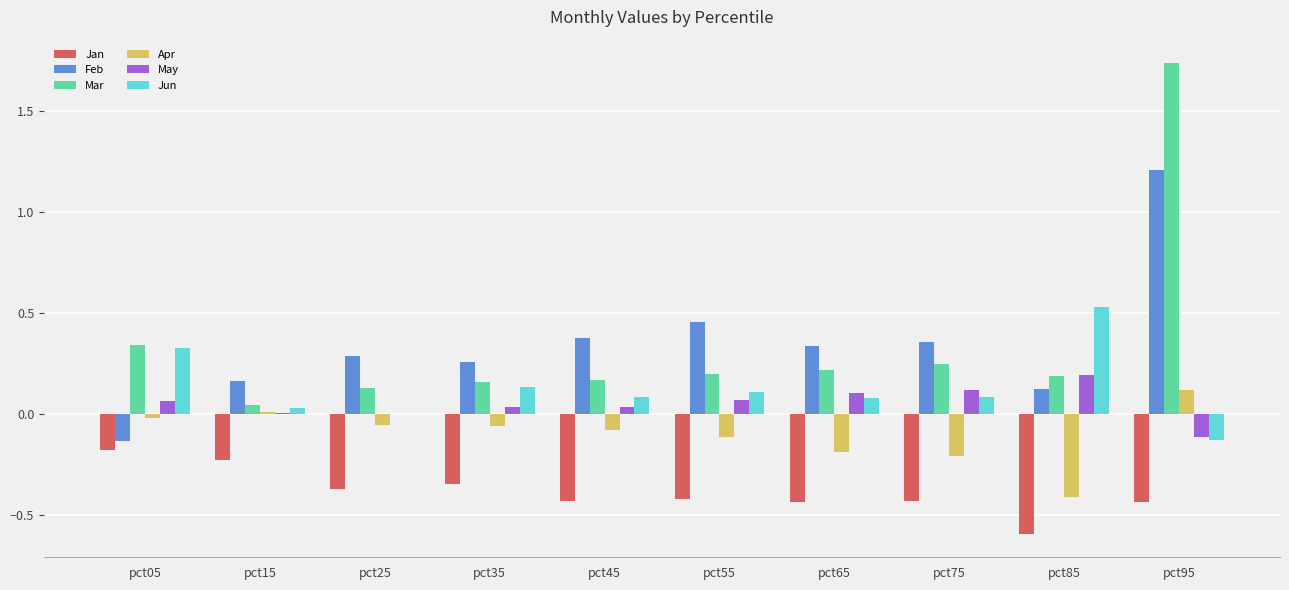

What is the sum of all Feb values?

3.4